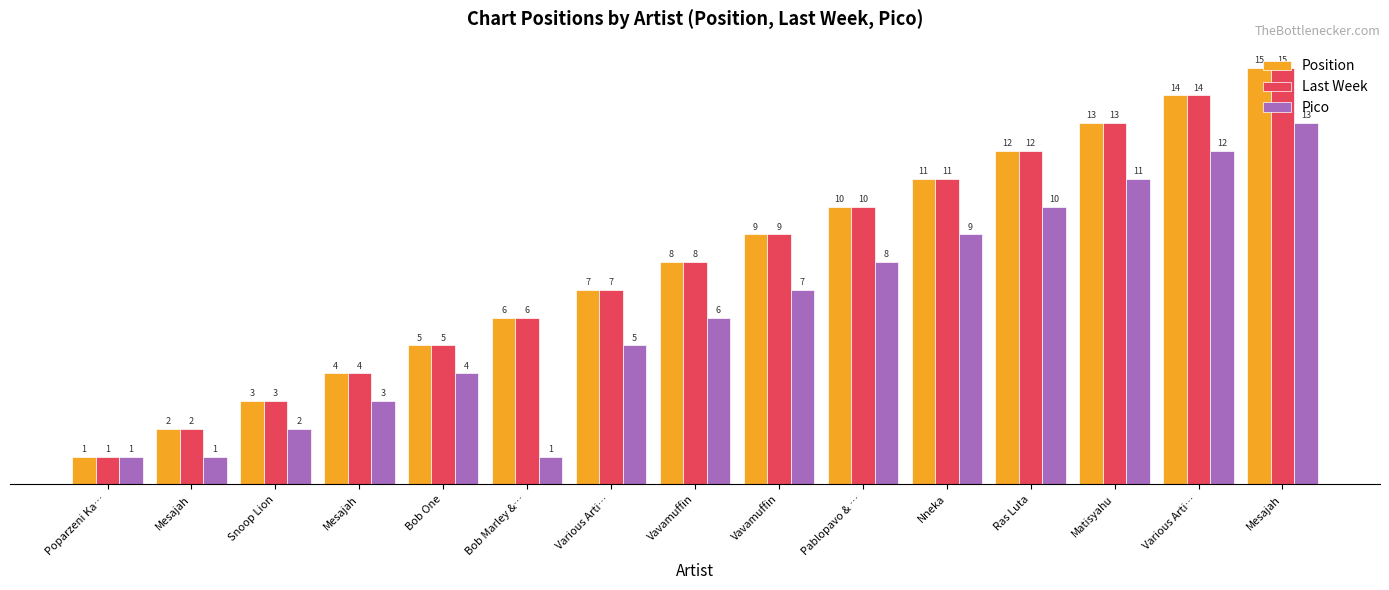

What is the difference between the second highest and minimum values in the Pico series?

11